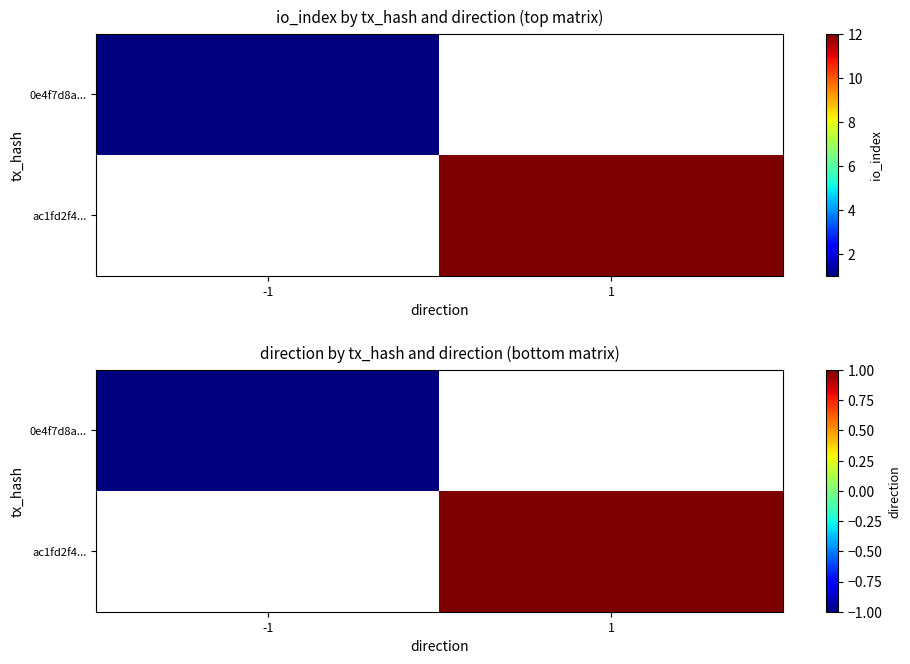

What is the minimum value shown in the chart?

-1.0